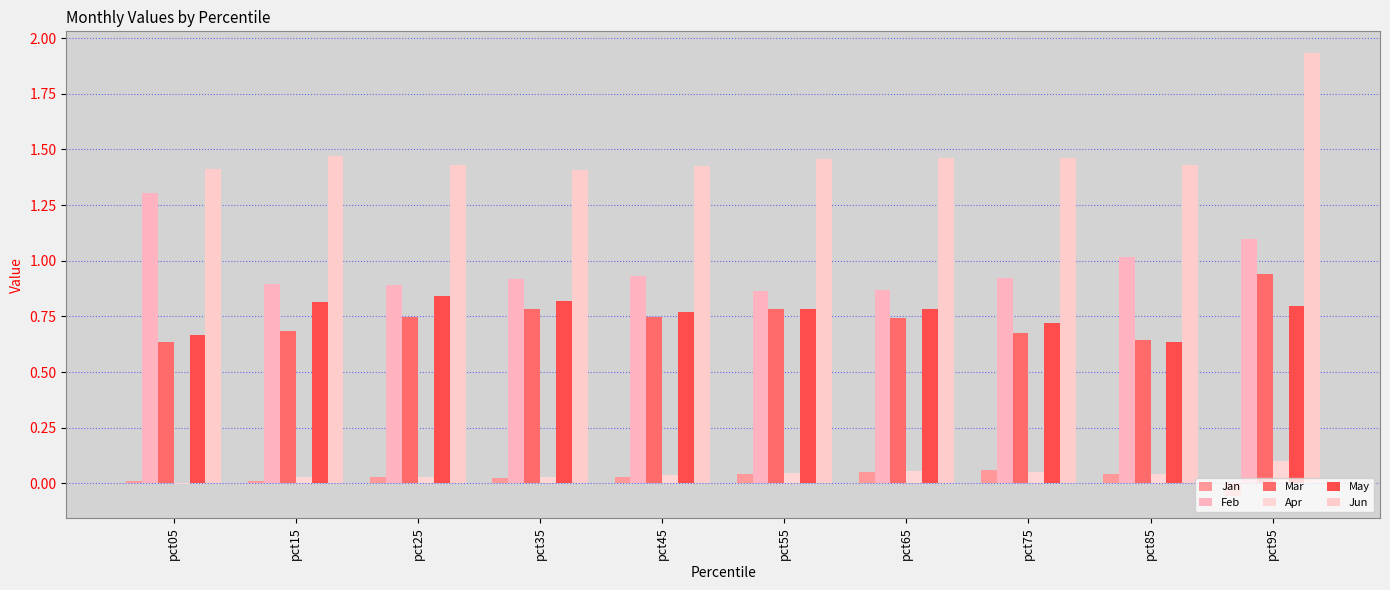

Reading left to right, what are all the values shown in this chart?

Jan: pct05=0.0	pct15=0.0	pct25=0.0	pct35=0.0	pct45=0.0	pct55=0.0	pct65=0.1	pct75=0.1	pct85=0.0	pct95=-0.1
Feb: pct05=1.3	pct15=0.9	pct25=0.9	pct35=0.9	pct45=0.9	pct55=0.9	pct65=0.9	pct75=0.9	pct85=1.0	pct95=1.1
Mar: pct05=0.6	pct15=0.7	pct25=0.7	pct35=0.8	pct45=0.7	pct55=0.8	pct65=0.7	pct75=0.7	pct85=0.6	pct95=0.9
Apr: pct05=-0.0	pct15=0.0	pct25=0.0	pct35=0.0	pct45=0.0	pct55=0.0	pct65=0.1	pct75=0.0	pct85=0.0	pct95=0.1
May: pct05=0.7	pct15=0.8	pct25=0.8	pct35=0.8	pct45=0.8	pct55=0.8	pct65=0.8	pct75=0.7	pct85=0.6	pct95=0.8
Jun: pct05=1.4	pct15=1.5	pct25=1.4	pct35=1.4	pct45=1.4	pct55=1.5	pct65=1.5	pct75=1.5	pct85=1.4	pct95=1.9